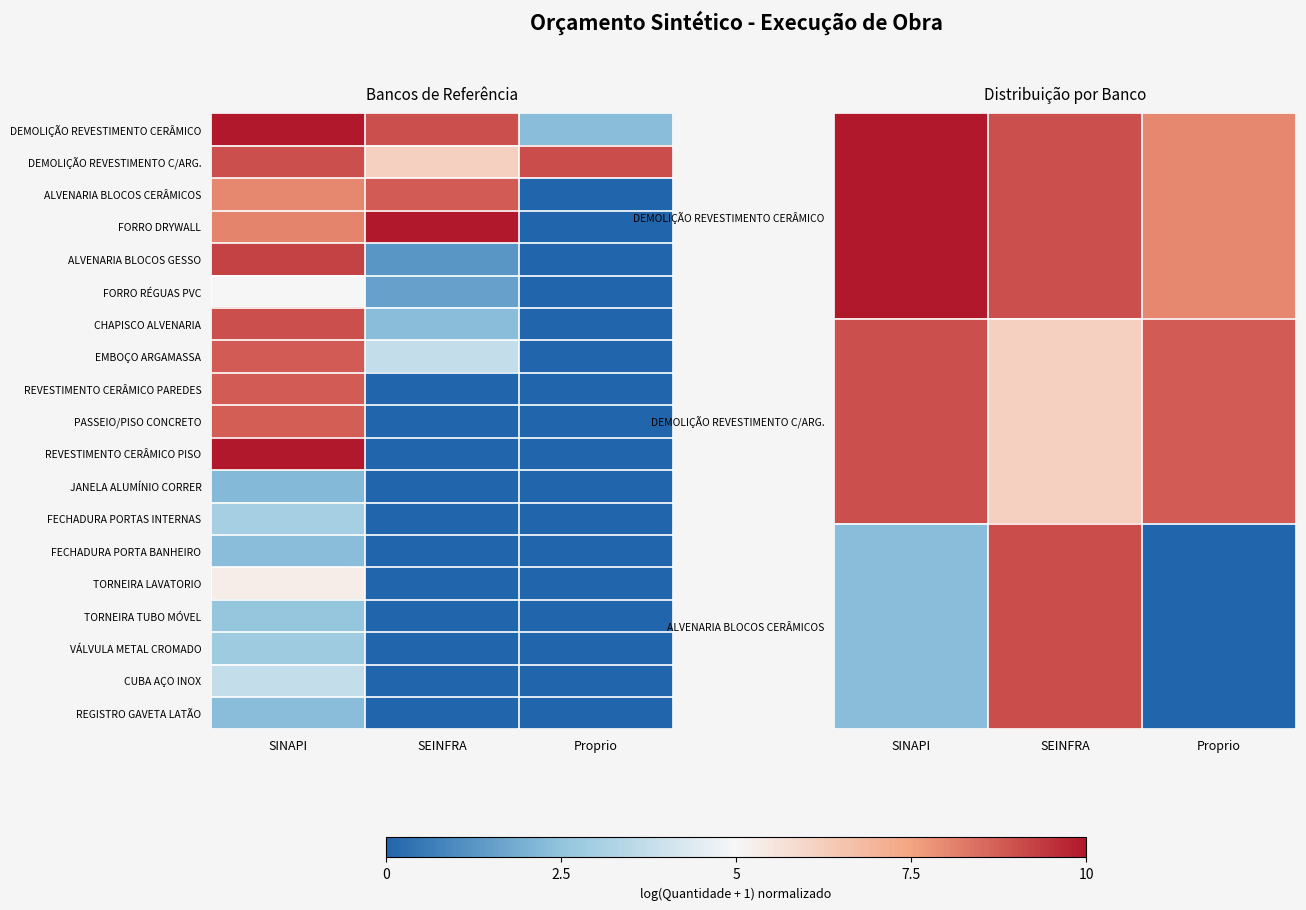

Rank the series by their maximum value, from highest to lowest.

DEMOLIÇÃO REVESTIMENTO CERÂMICO, FORRO DRYWALL, REVESTIMENTO CERÂMICO PISO, ALVENARIA BLOCOS GESSO, ALVENARIA BLOCOS CERÂMICOS, DEMOLIÇÃO REVESTIMENTO C/ARG., CHAPISCO ALVENARIA, EMBOÇO ARGAMASSA, REVESTIMENTO CERÂMICO PAREDES, PASSEIO/PISO CONCRETO, TORNEIRA LAVATORIO, FORRO RÉGUAS PVC, CUBA AÇO INOX, FECHADURA PORTAS INTERNAS, VÁLVULA METAL CROMADO, TORNEIRA TUBO MÓVEL, FECHADURA PORTA BANHEIRO, REGISTRO GAVETA LATÃO, JANELA ALUMÍNIO CORRER